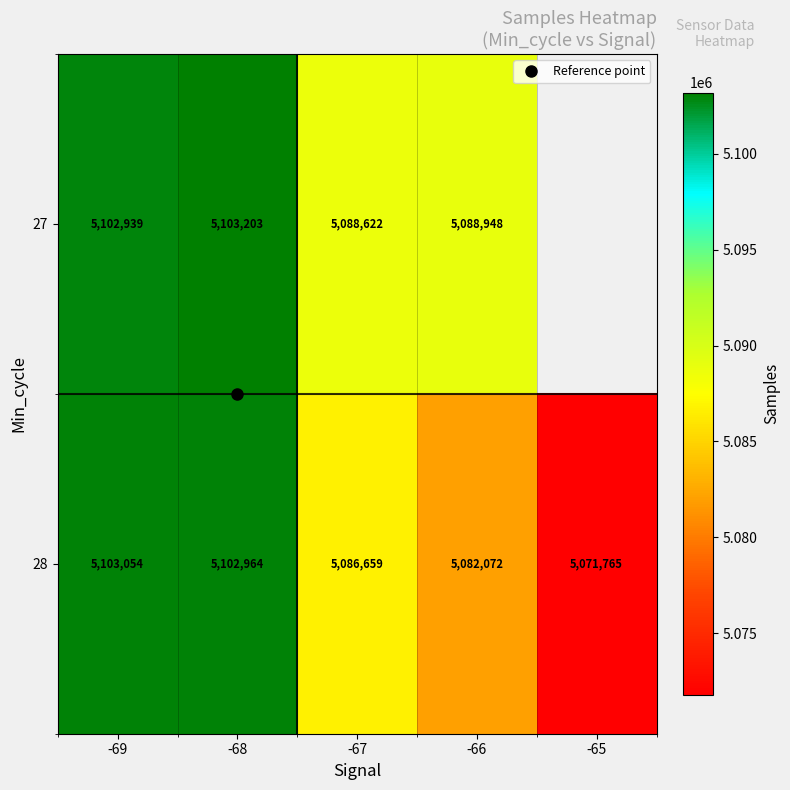

At how many categories does at least one series exceed 5100390?

2